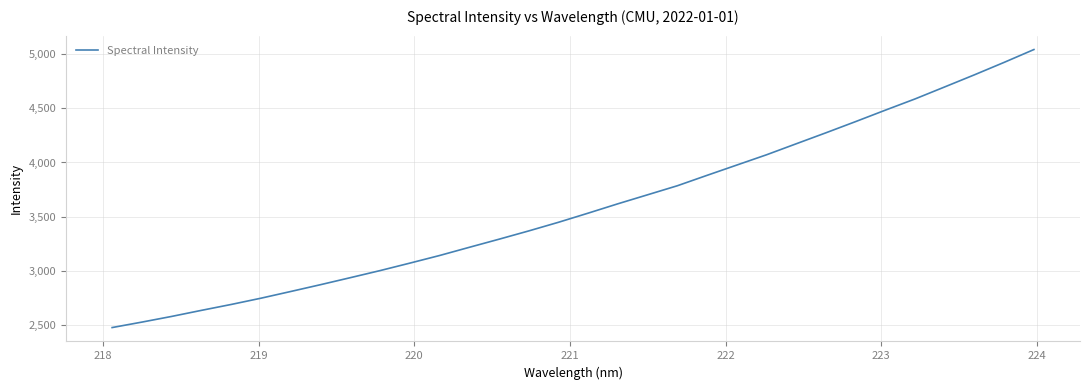

What is the difference between the maximum and minimum values?

2567.1